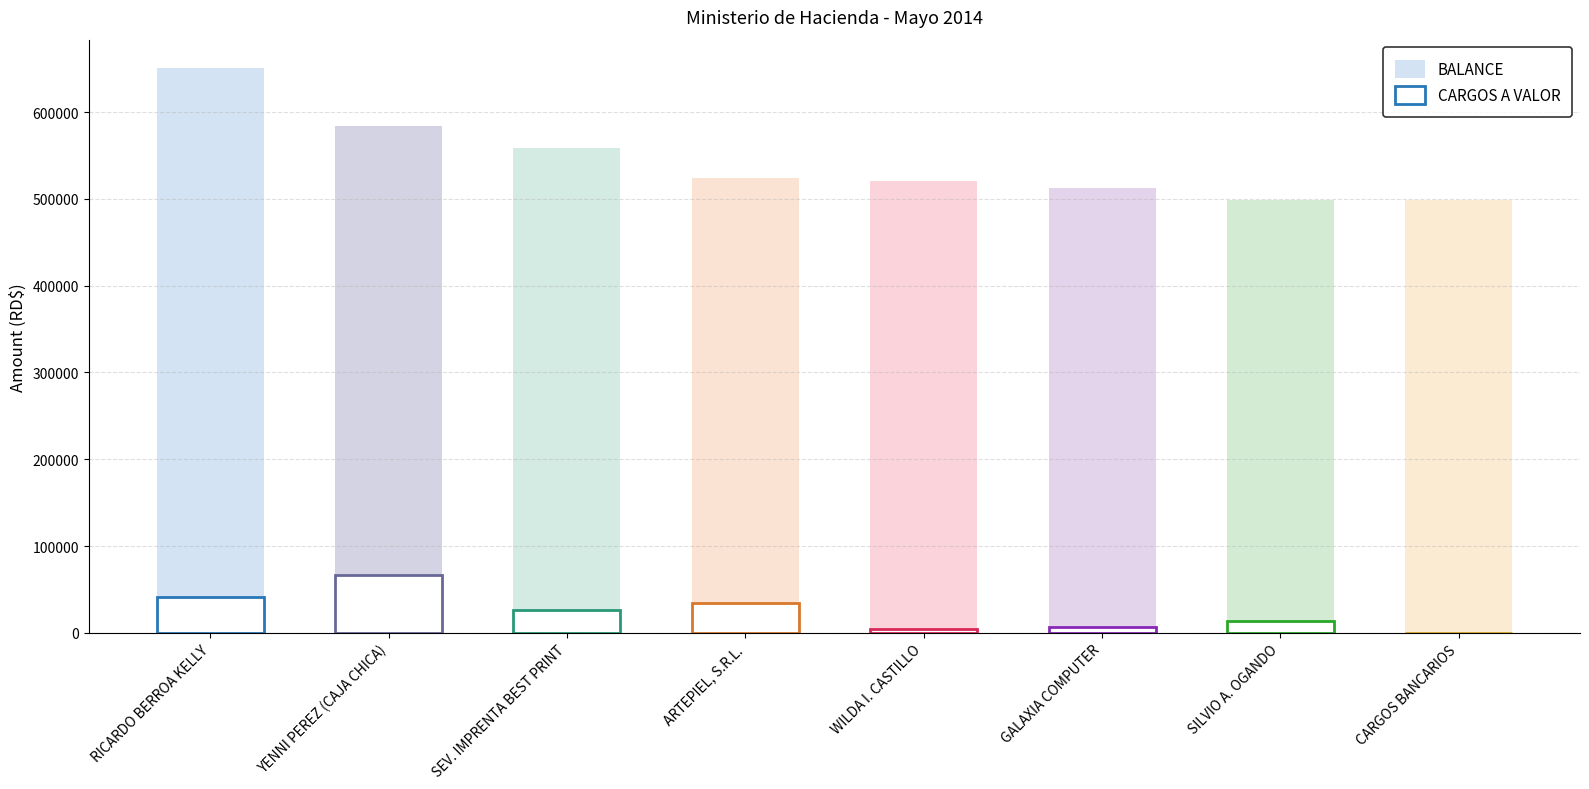

How many series are shown in this chart?

2